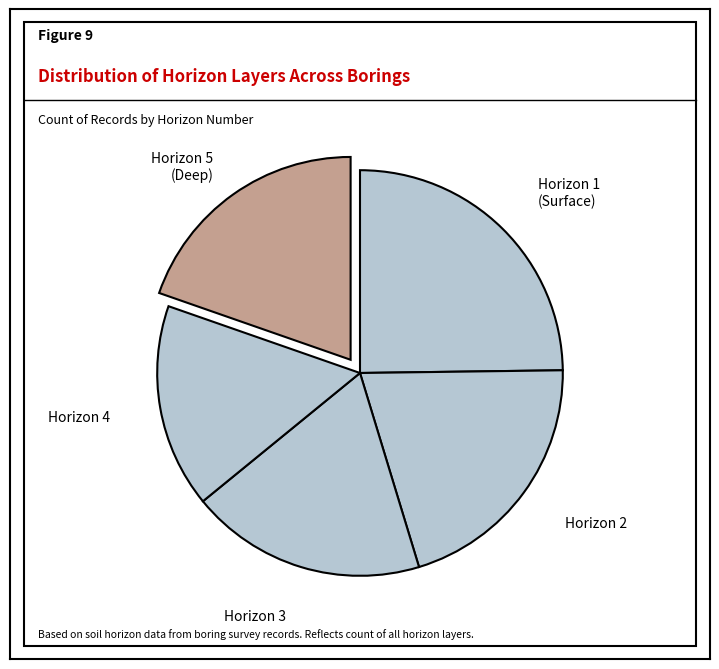

Count the number of slices in the pie.

5